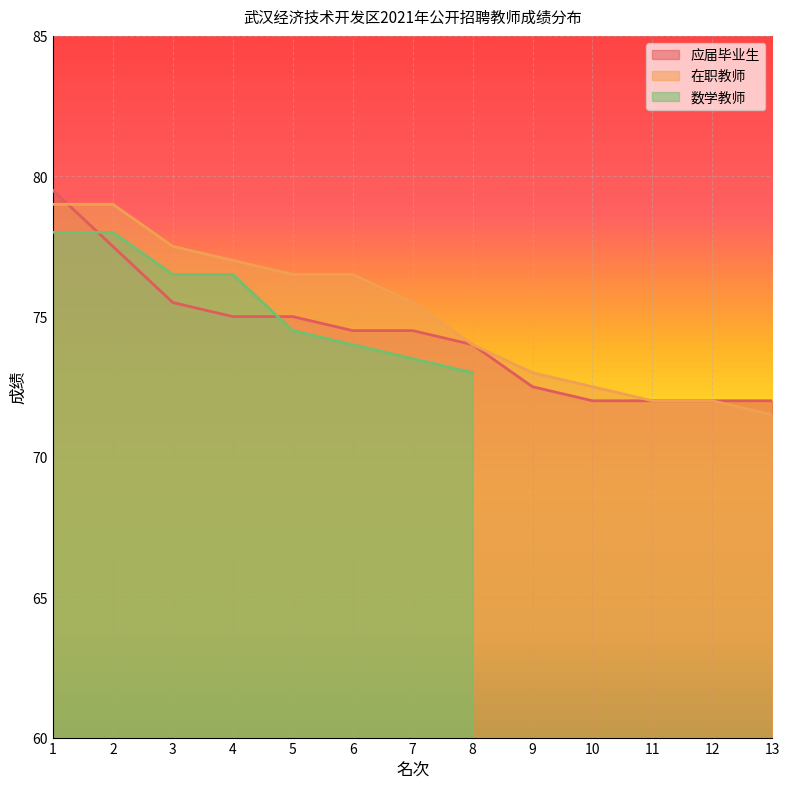

What is the sum of all 在职教师 values?

976.0